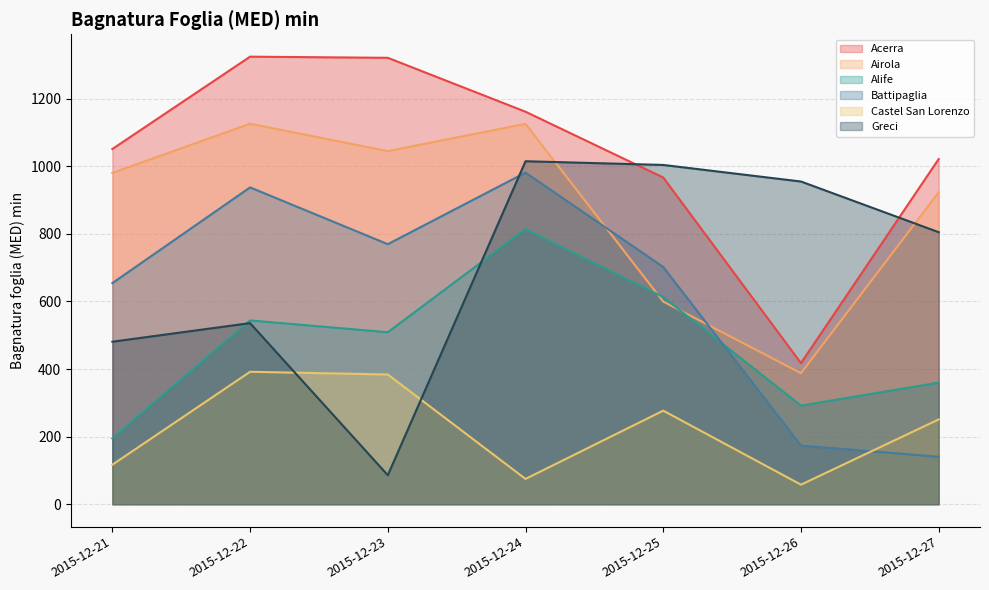

What is the difference between the maximum and second lowest values in the Battipaglia series?

807.7